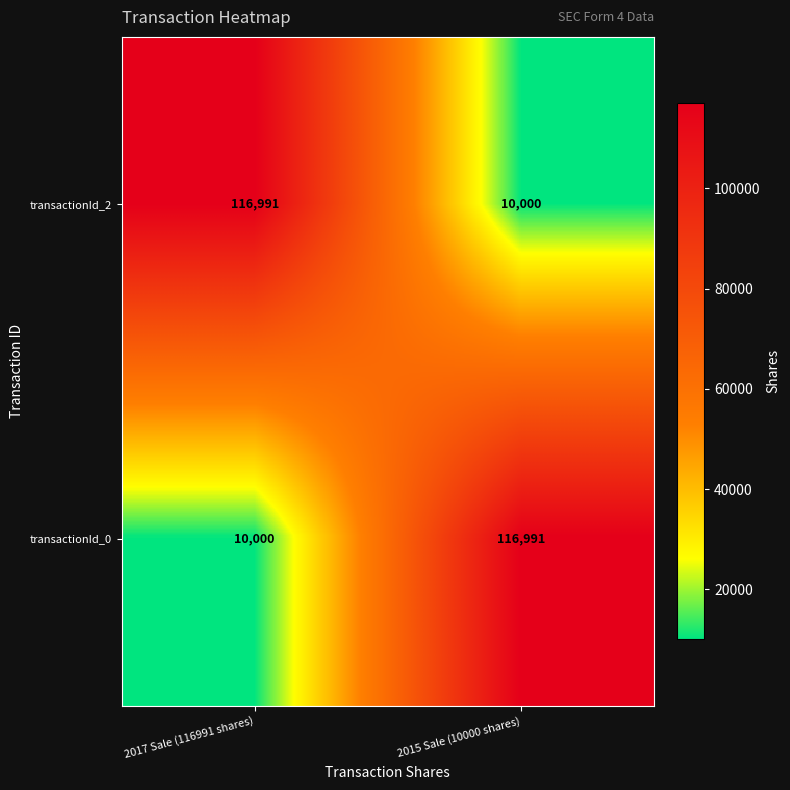

The value of transactionId_2 at 2017 Sale (116991 shares) is 116991. True or false?

True